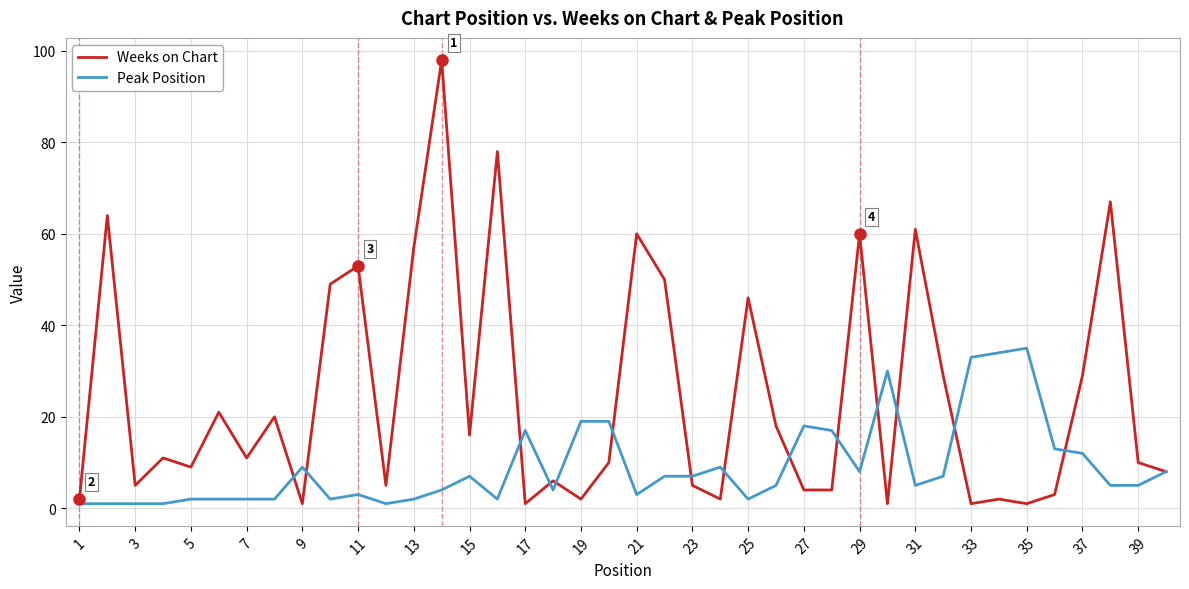

Which series has the widest spread of values?

Weeks on Chart